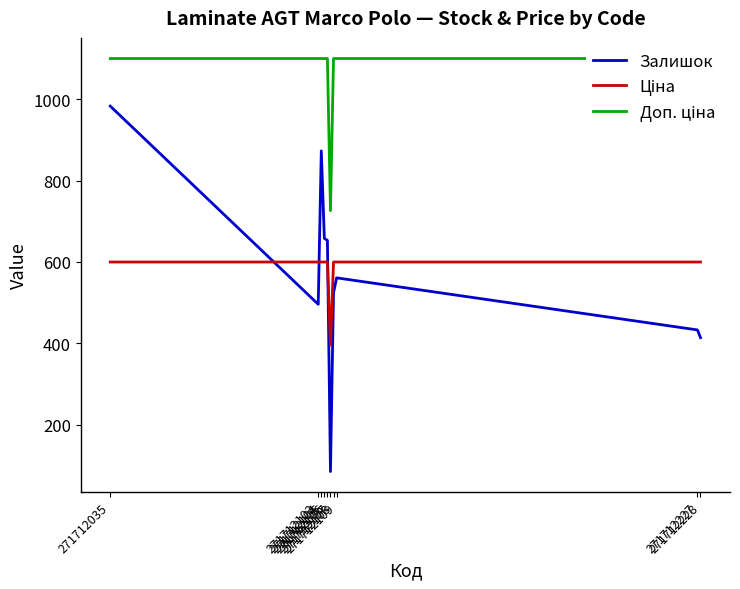

True or false: Доп. ціна and Залишок intersect in this chart.

False